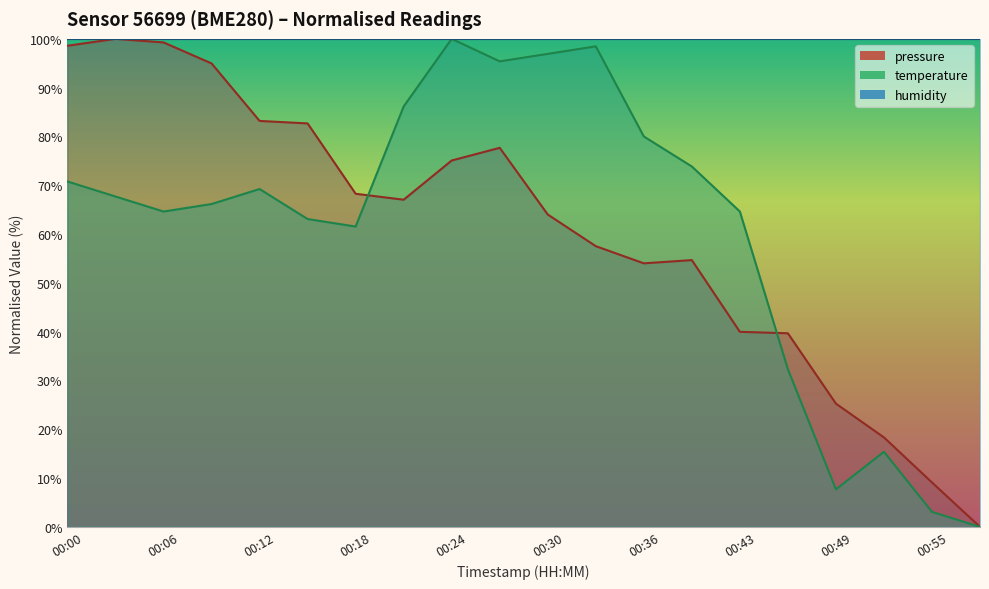

What is the total value across all series at 00:30?

160.9